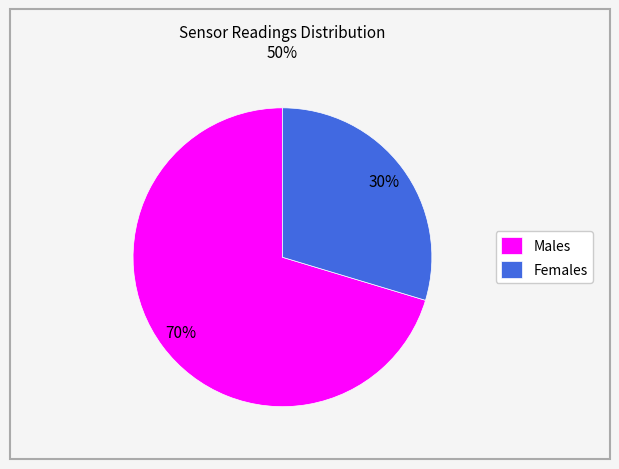

Which has a higher value, Females or Males?

Males